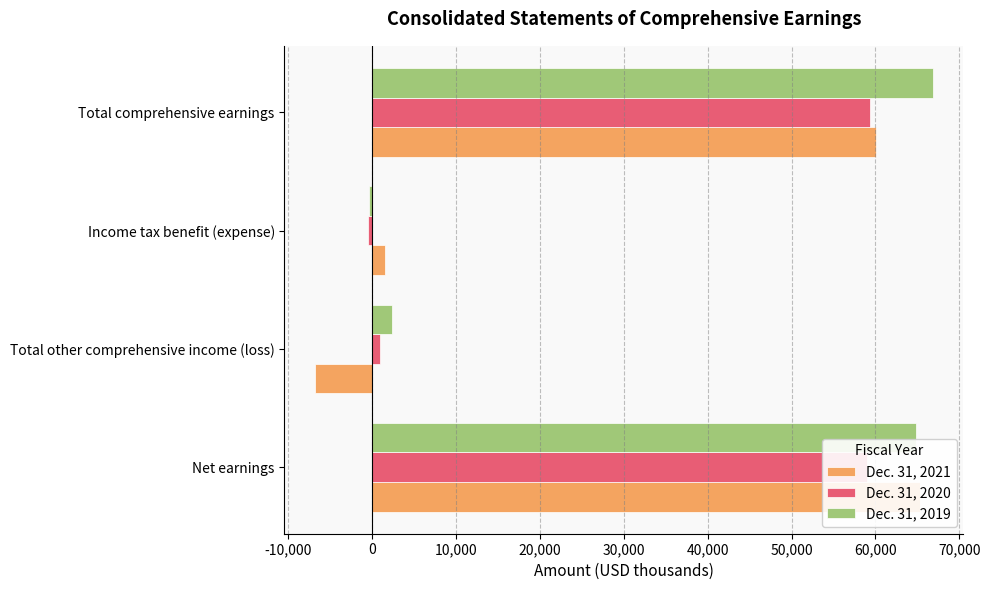

What is the lowest value of the Dec. 31, 2020 series?

-522